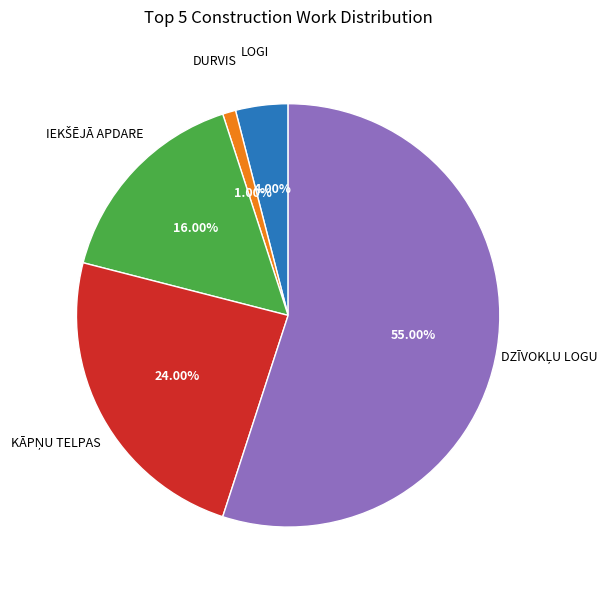

Is there a majority slice in this chart?

Yes